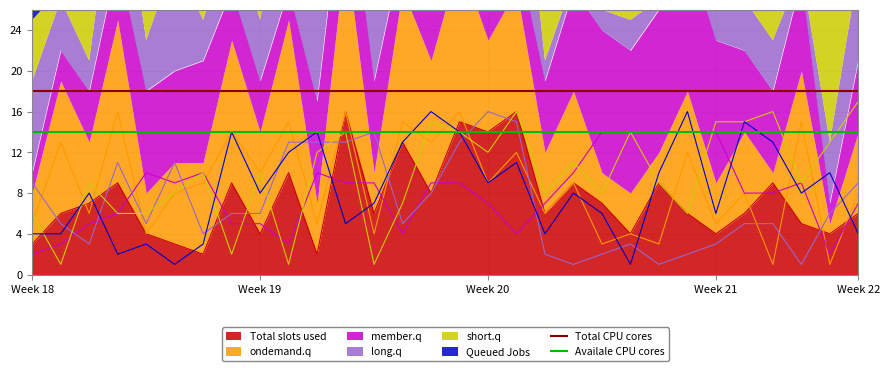

Is it true that Total slots used equals 4 at Week 21?

True